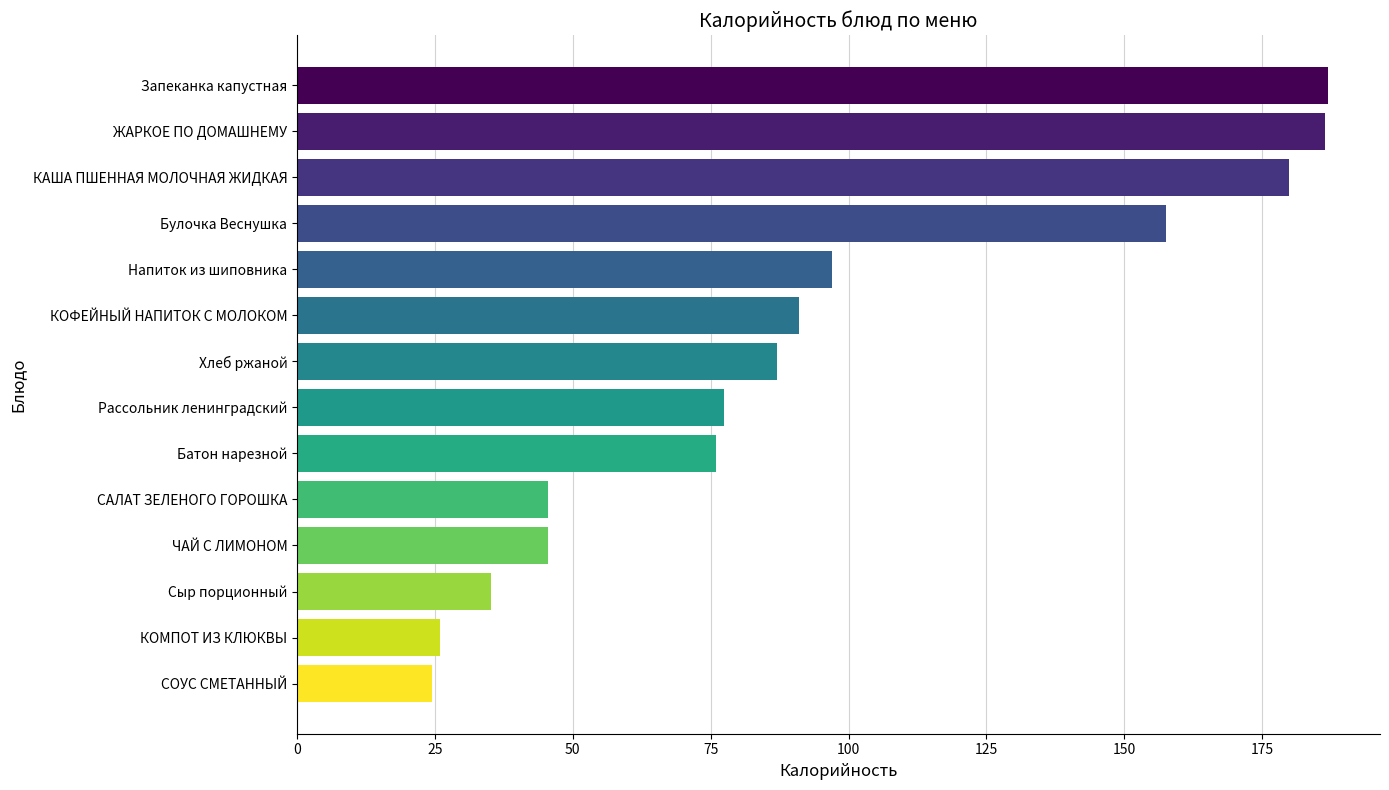

What is the greatest value displayed?

187.0